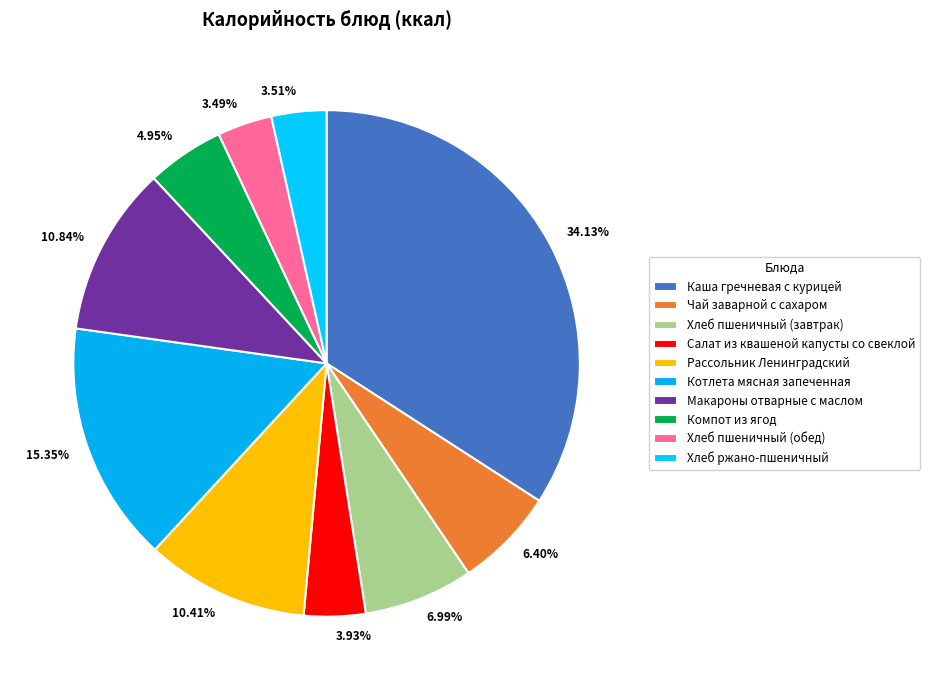

True or false: Рассольник Ленинградский accounts for 10% of the total.

True